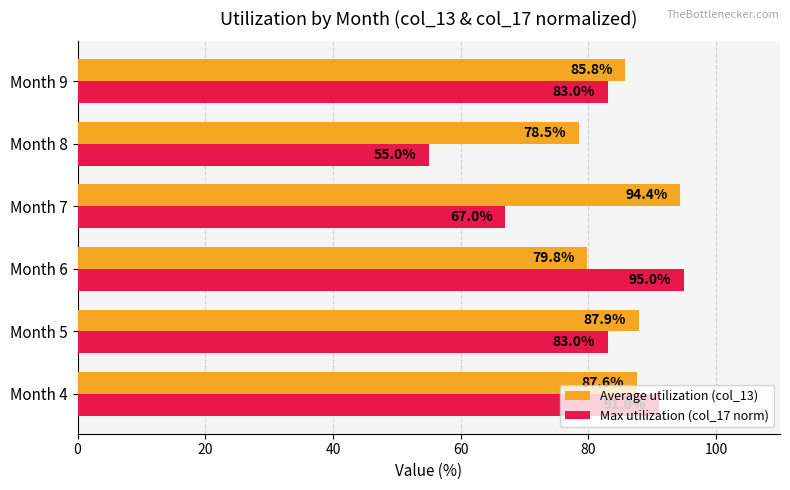

What is the difference between the maximum and minimum values in the Average utilization (col_13) series?

15.9